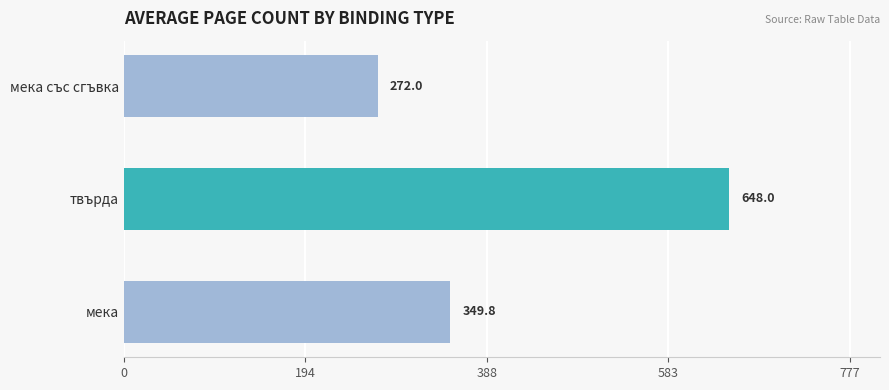

How many values are between 272 and 648?

3